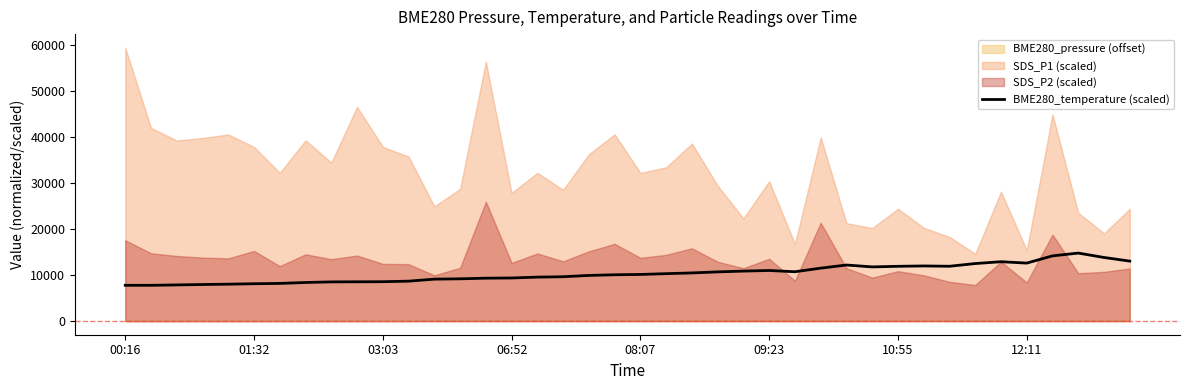

Reading right to left, what are all the values shown in this chart?

13040.0	13830.0	14790.0	14180.0	12610.0	12910.0	12510.0	11920.0	11990.0	11910.0	11780.0	12190.0	11510.0	10730.0	11000.0	10870.0	10700.0	10470.0	10310.0	10140.0	10070.0	9930.0	9640.0	9560.0	9370.0	9330.0	9190.0	9120.0	8680.0	8560.0	8540.0	8520.0	8390.0	8190.0	8120.0	8020.0	7950.0	7860.0	7780.0	7780.0